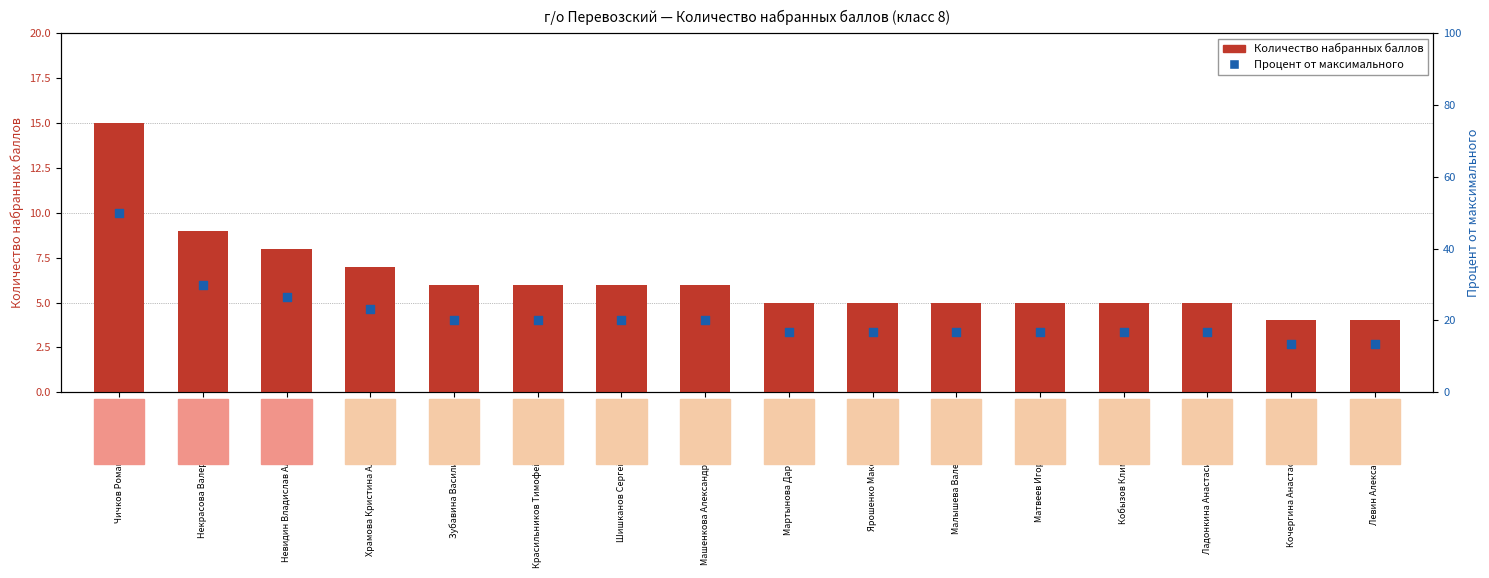

Is the value of Количество набранных баллов at Шишканов Сергей Дмитриевич greater than the value of Процент от максимального at Кочергина Анастасия Сергеевна?

No